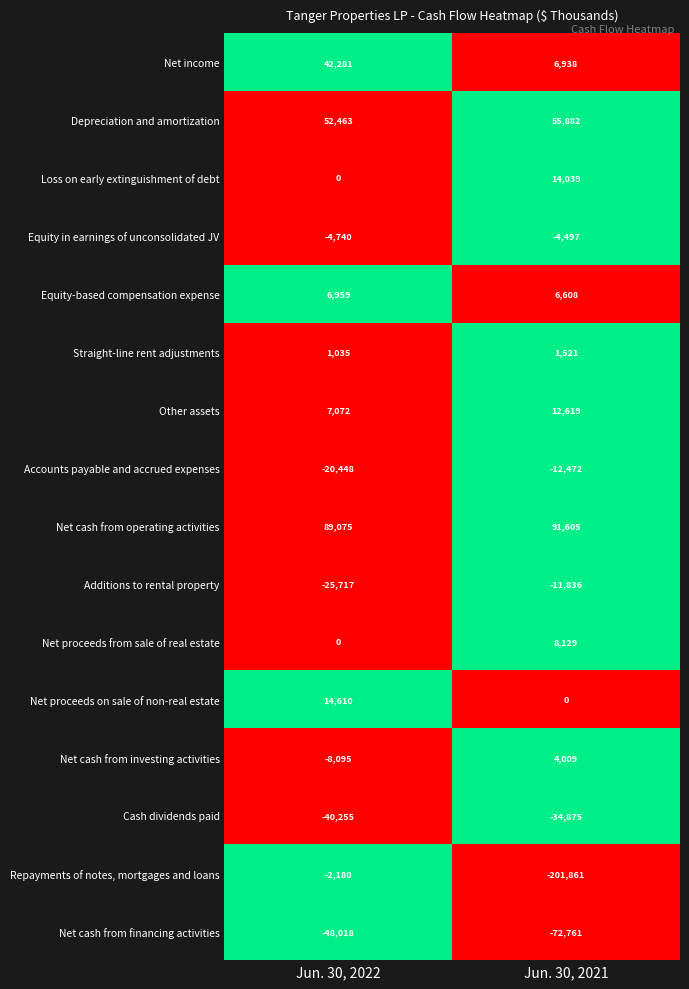

Rank the categories by Additions to rental property value from highest to lowest.

Jun. 30, 2021, Jun. 30, 2022